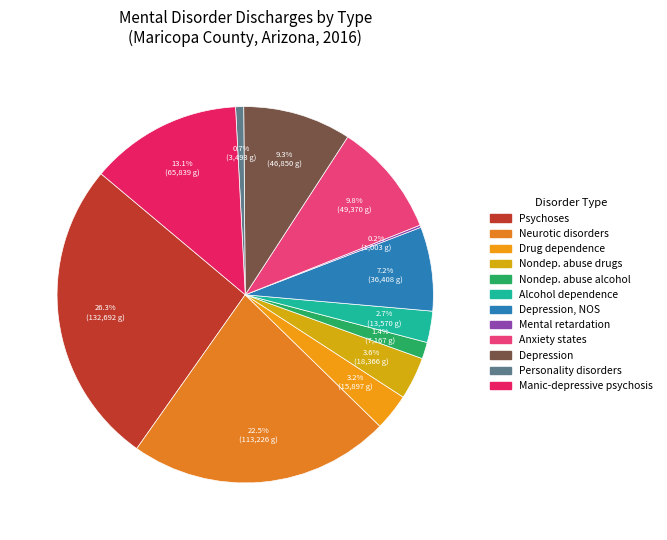

Count the number of slices in the pie.

12